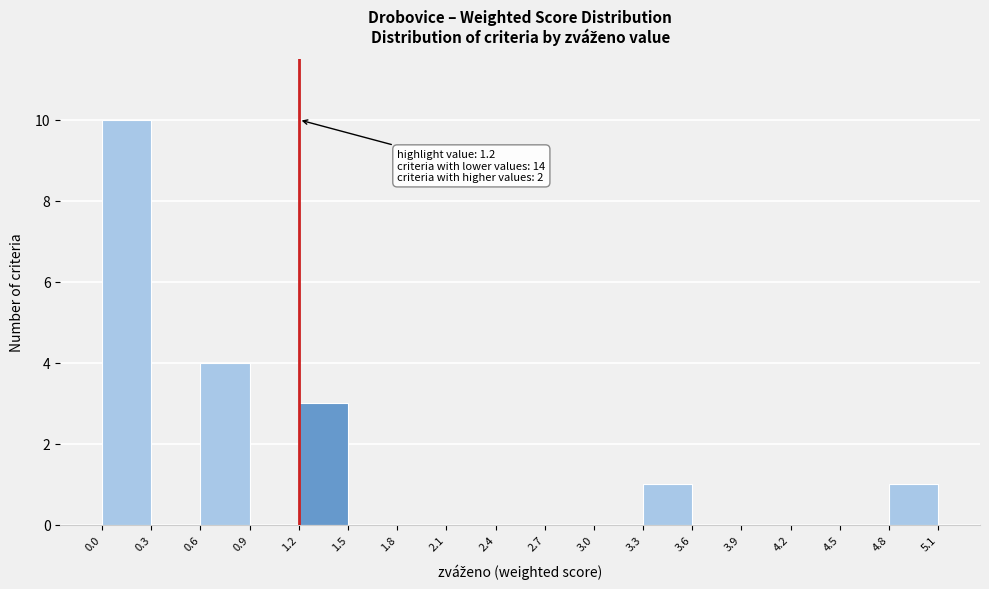

Over which range of the x-axis is the bar tallest?

0.0 to 0.3